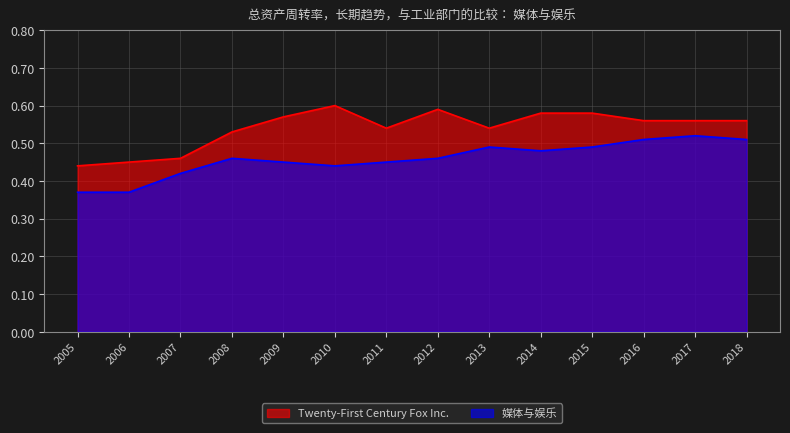

What is the value of the 媒体与娱乐 point at the 13th from the left?

0.5